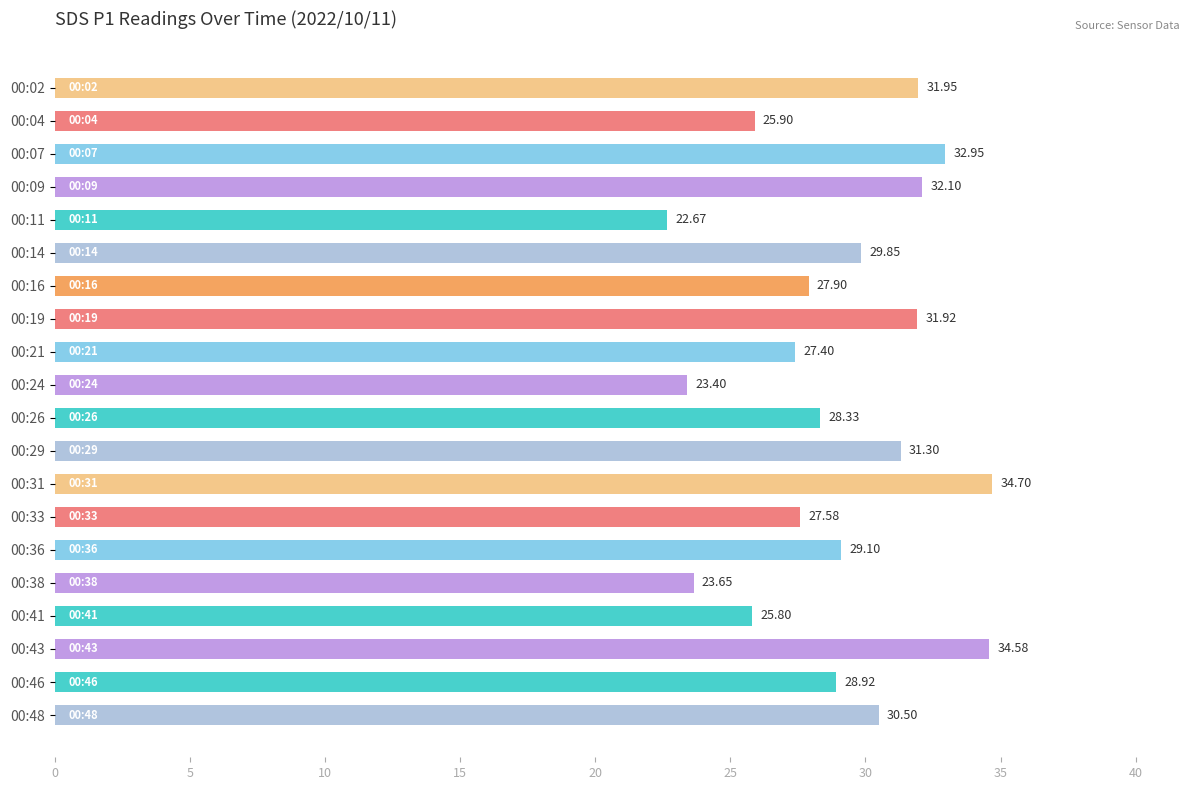

What is the sum of all values?

580.5